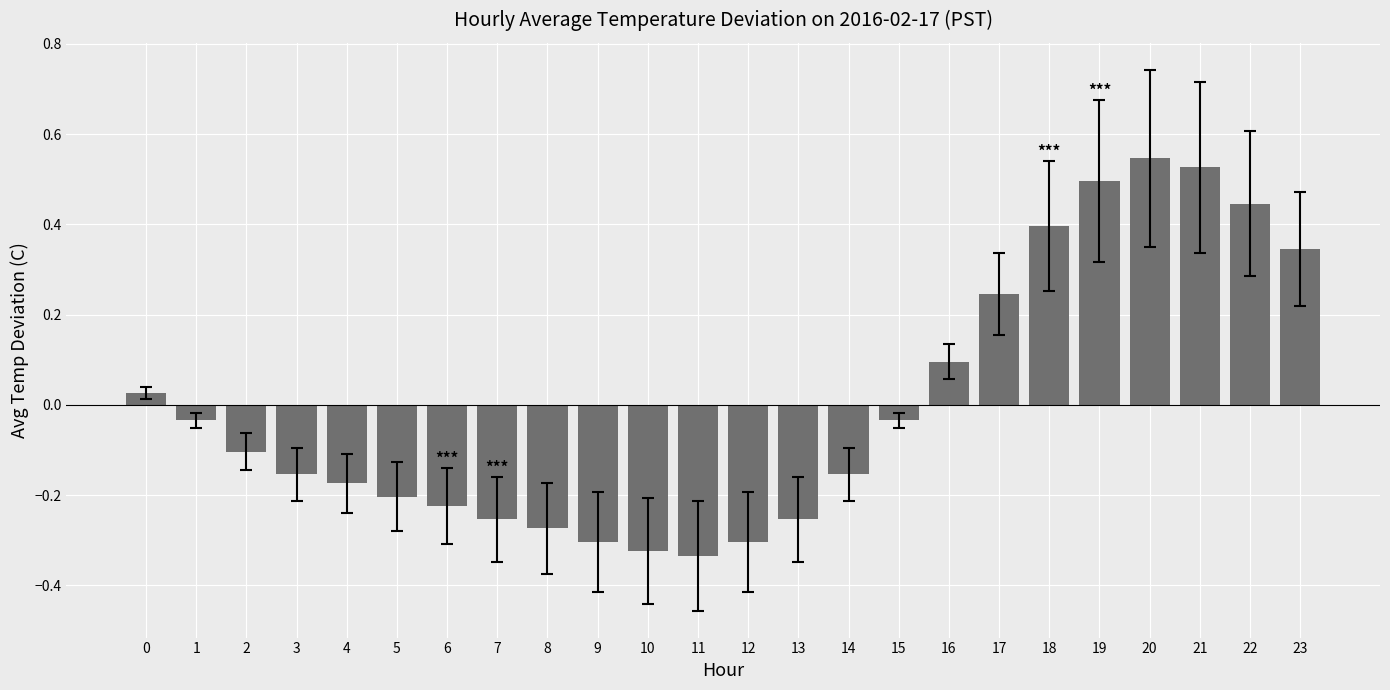

How many values are above zero?

9